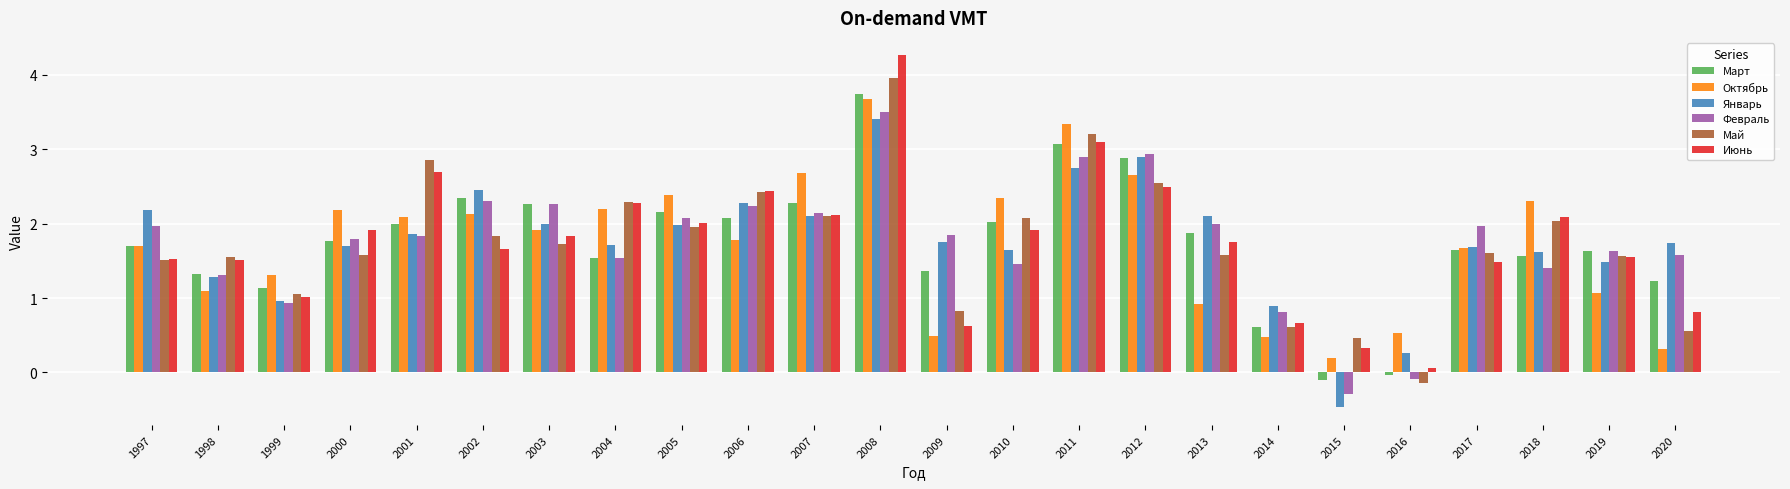

How many positive values does the Март series have?

22